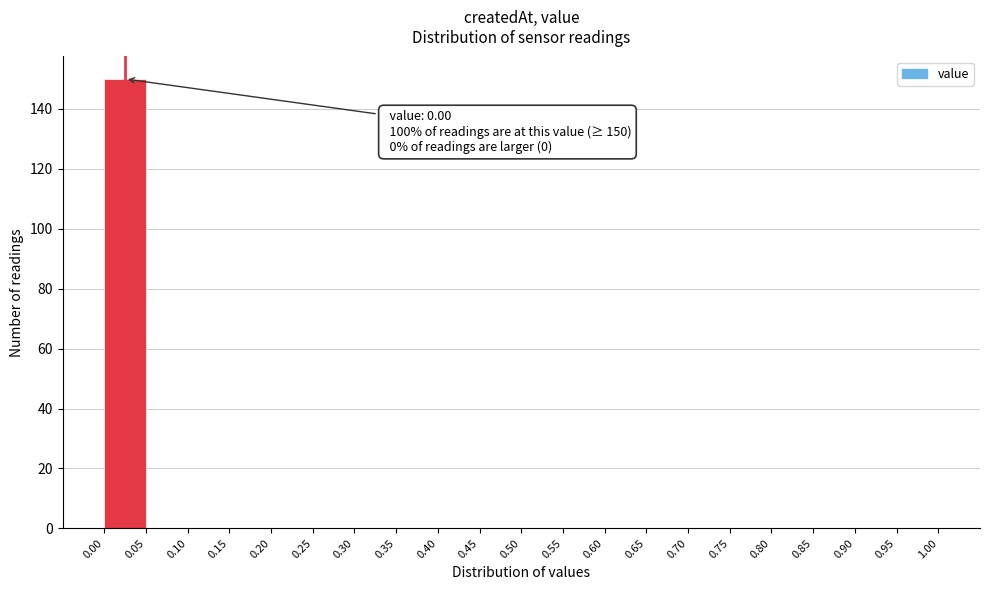

Which range on the x-axis has the tallest bar?

0.00 to 0.05